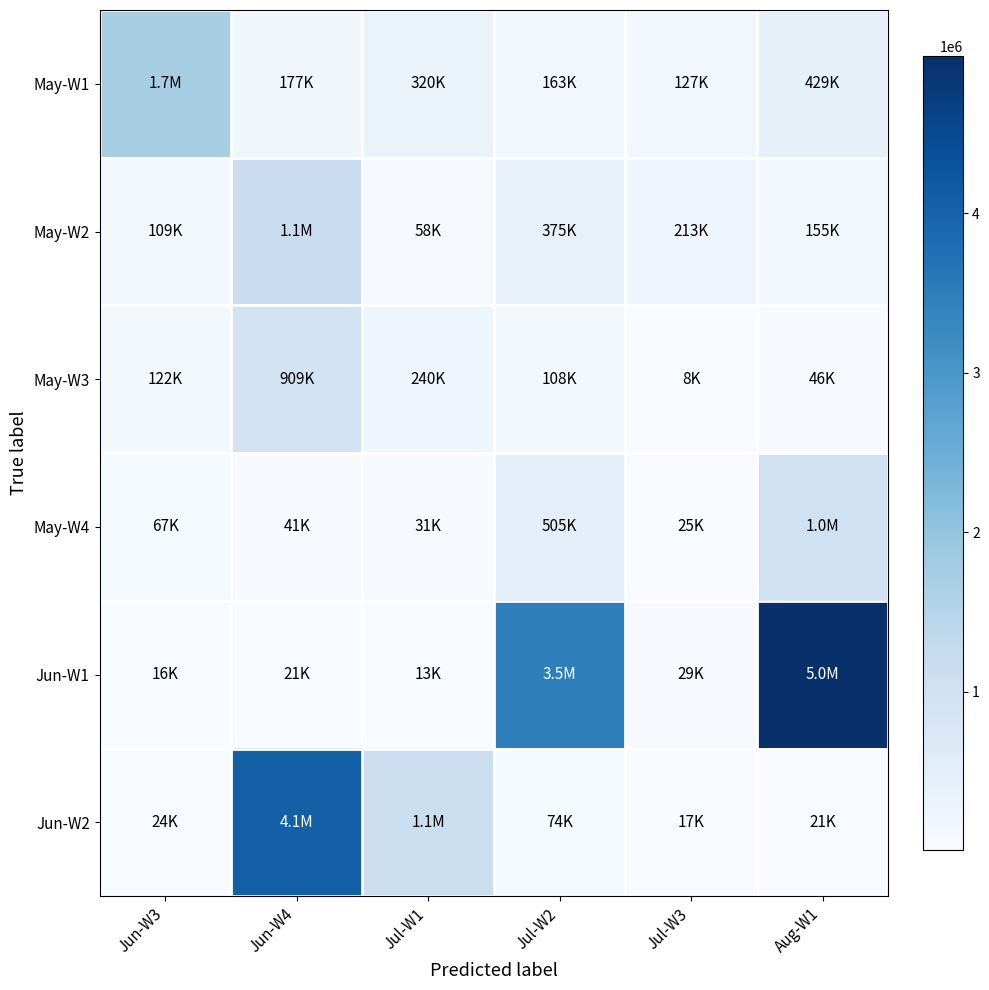

Which series has the widest spread of values?

Jun-W1